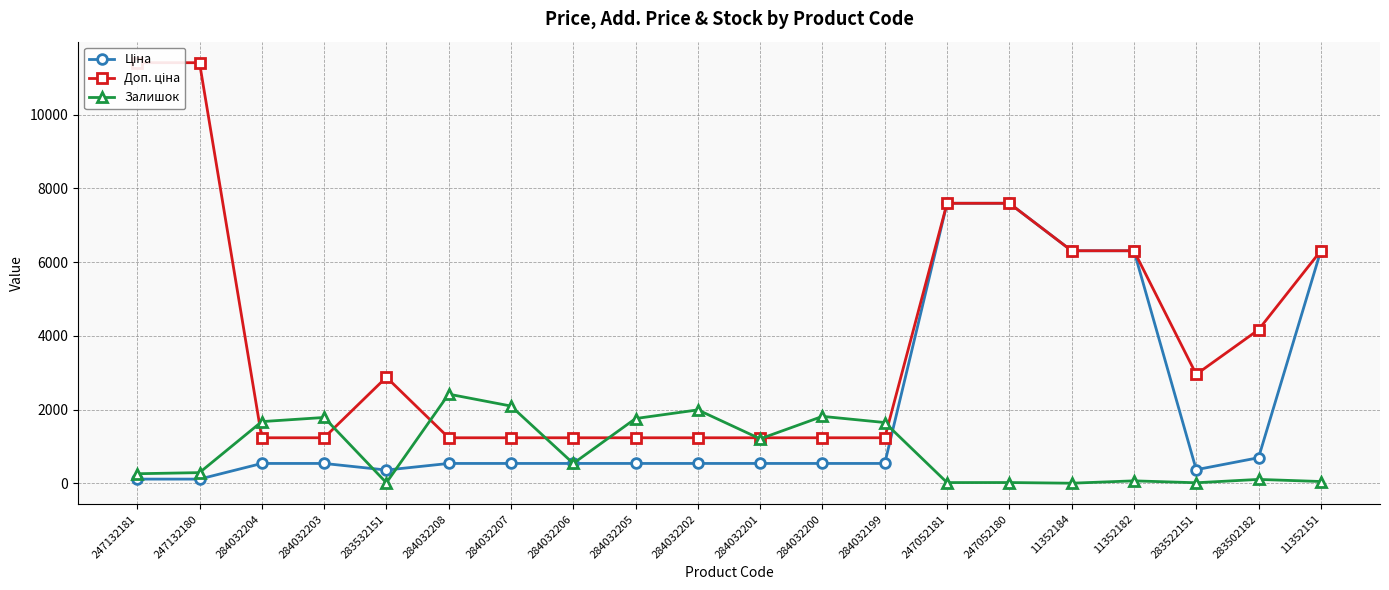

Between 283522151 and 247132181, which is larger?

283522151